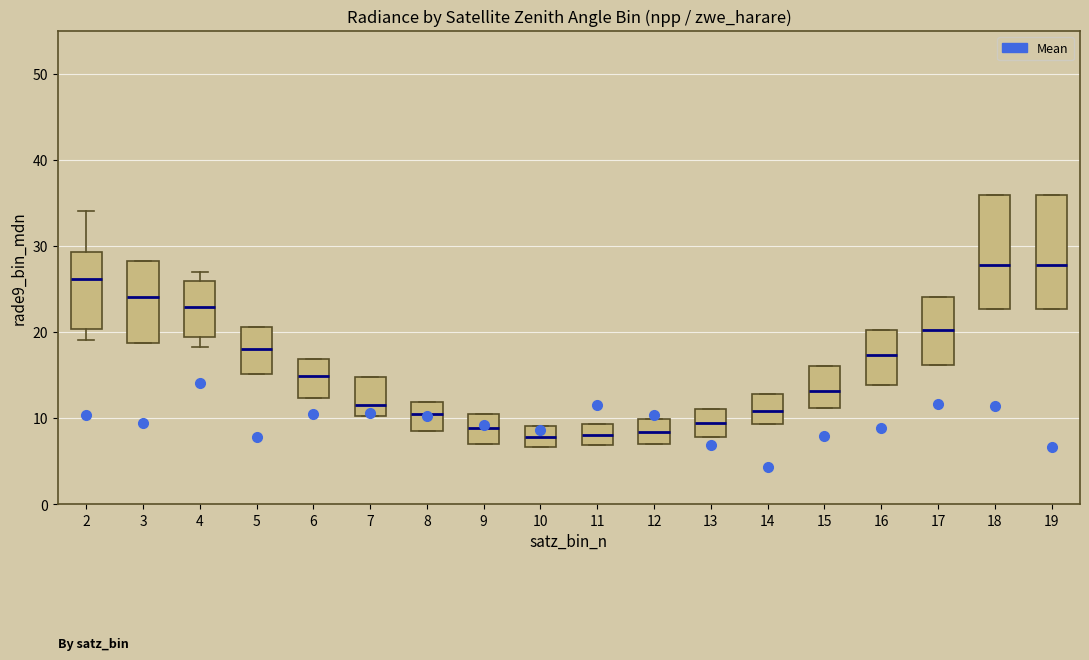

Reading left to right, read every box against the y-axis: the position of its median line, the range the box covers, and the ends of its whiskers. The values are not printed on the chart, so give them approximately, as read against the axis.

2: median 26, box 20 to 29, whiskers 19 to 34
3: median 24, box 19 to 28, whiskers 19 to 28
4: median 23, box 19 to 26, whiskers 18 to 27
5: median 18, box 15 to 21, whiskers 15 to 21
6: median 15, box 12 to 17, whiskers 12 to 17
7: median 12, box 10 to 15, whiskers 10 to 15
8: median 11, box 9 to 12, whiskers 9 to 12
9: median 9, box 7 to 10, whiskers 7 to 10
10: median 8, box 7 to 9, whiskers 7 to 9
11: median 8, box 7 to 9, whiskers 7 to 9
12: median 8, box 7 to 10, whiskers 7 to 10
13: median 9, box 8 to 11, whiskers 8 to 11
14: median 11, box 9 to 13, whiskers 9 to 13
15: median 13, box 11 to 16, whiskers 11 to 16
16: median 17, box 14 to 20, whiskers 14 to 20
17: median 20, box 16 to 24, whiskers 16 to 24
18: median 28, box 23 to 36, whiskers 23 to 36
19: median 28, box 23 to 36, whiskers 23 to 36